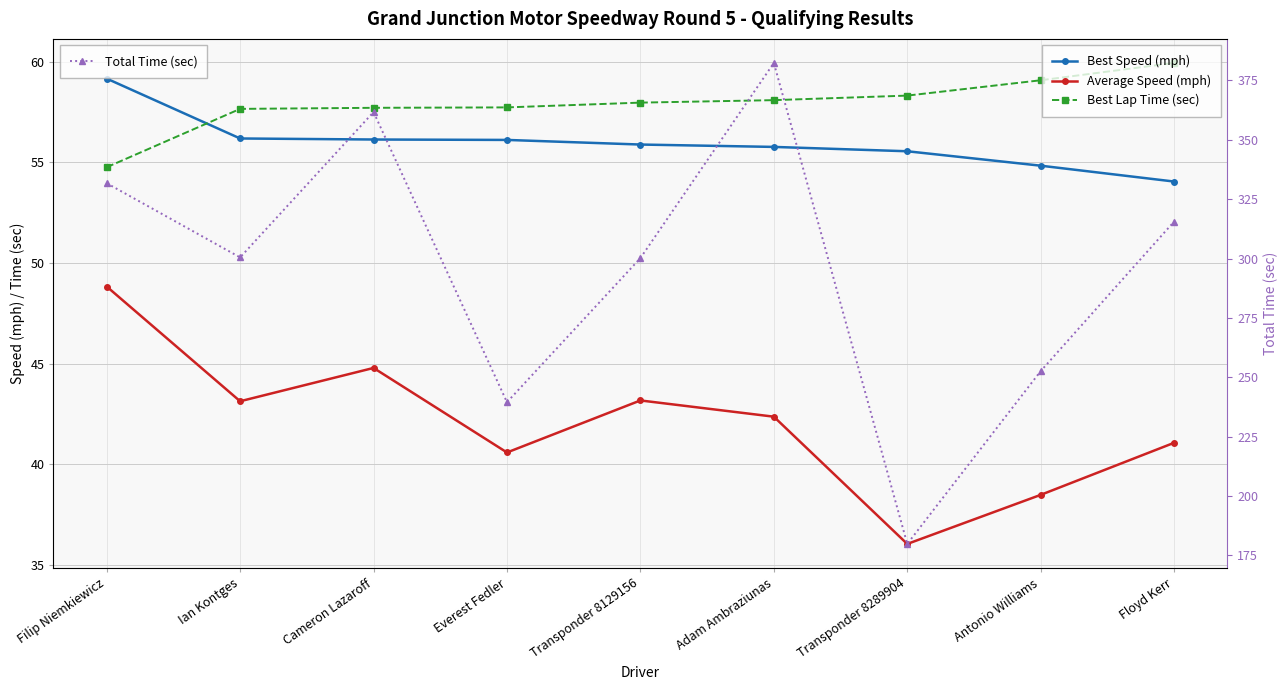

Which series has the widest spread of values?

Total Time (sec)